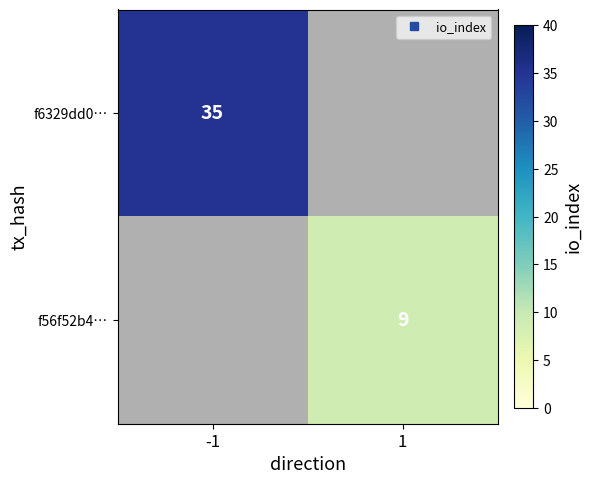

At which label is f6329dd0… closest to 35?

-1